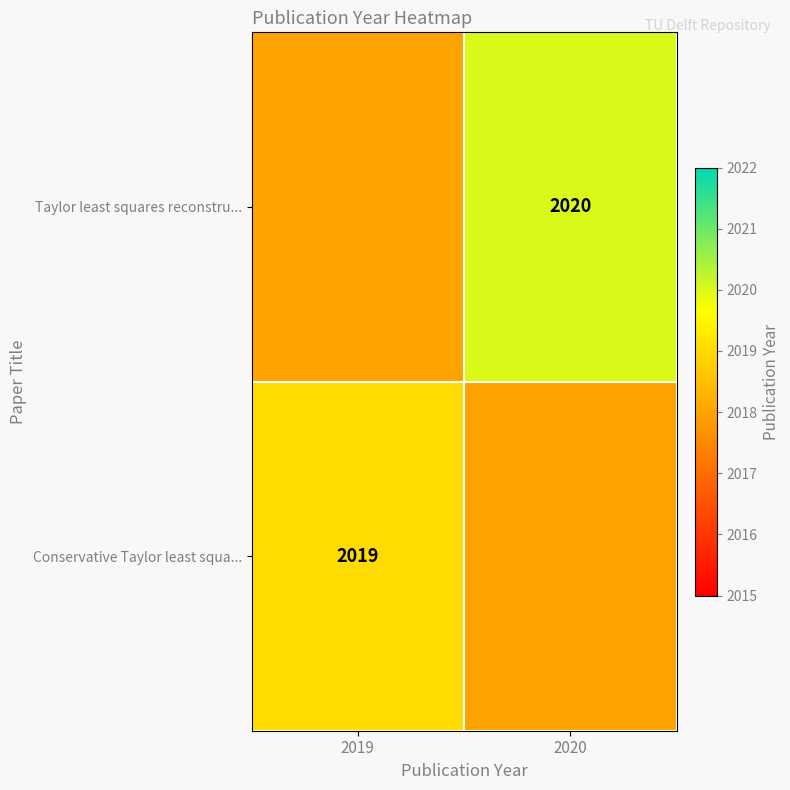

Is it true that Conservative Taylor least squa... equals 2019 at 2019?

True